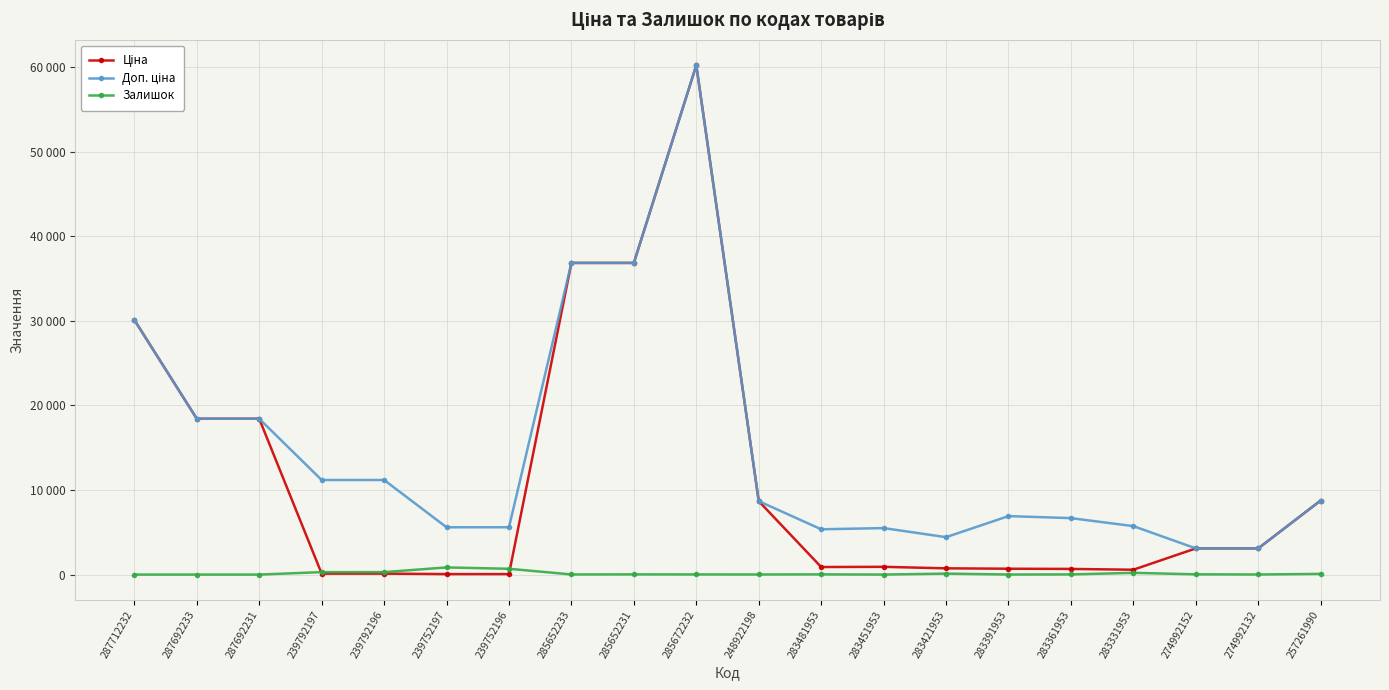

What is the average value of the Ціна series?

11463.5